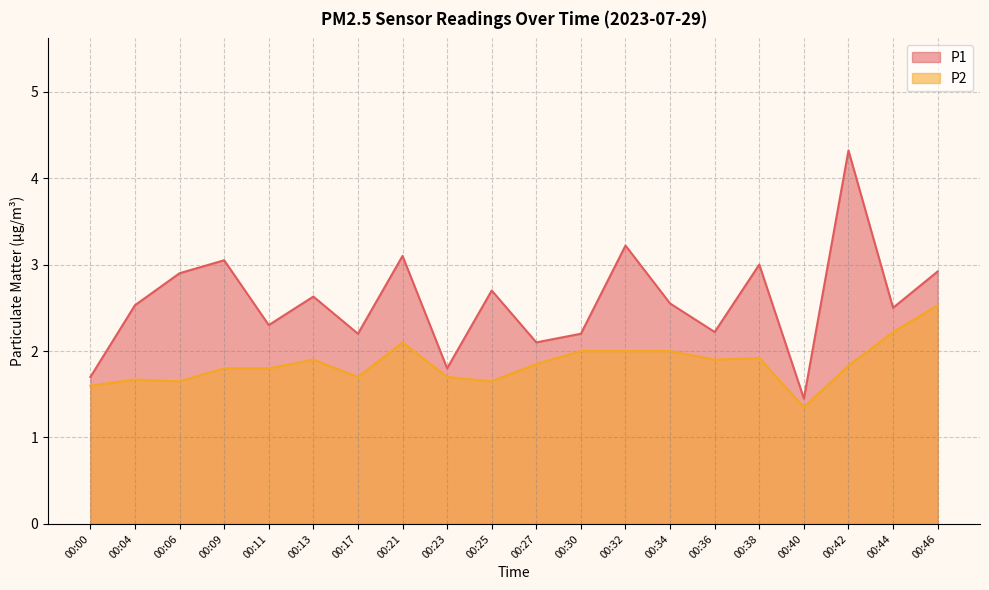

Rank the categories by P1 value from lowest to highest.

00:40, 00:00, 00:23, 00:27, 00:17, 00:30, 00:36, 00:11, 00:44, 00:04, 00:34, 00:13, 00:25, 00:06, 00:46, 00:38, 00:09, 00:21, 00:32, 00:42